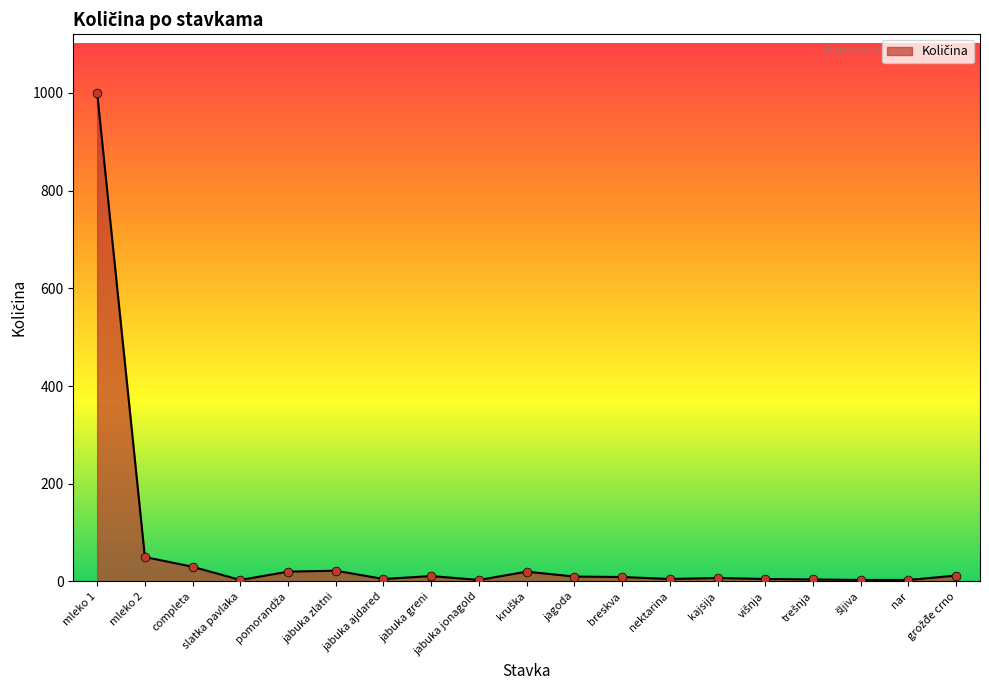

What is the greatest value displayed?

1000